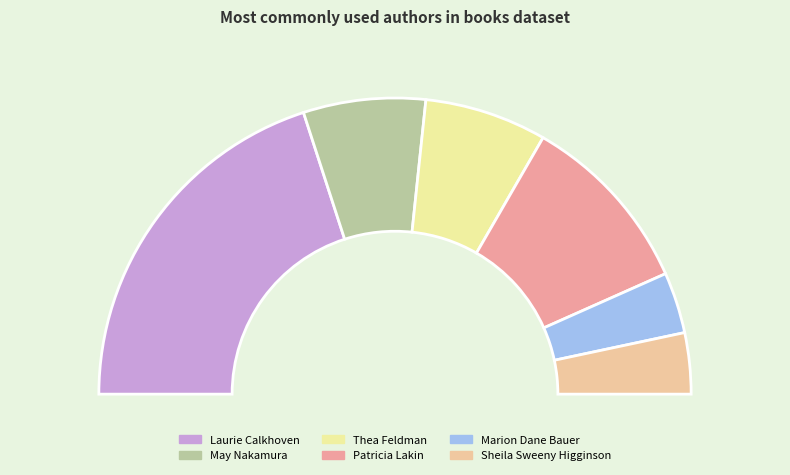

The Marion Dane Bauer (1271159) slice represents 7% of the pie. True or false?

True